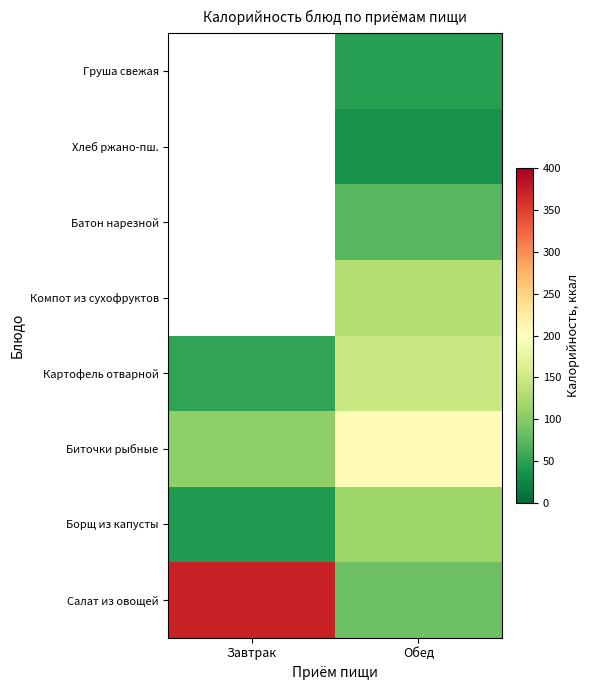

Is it true that Картофель отварной equals 50.8 at Обед?

False